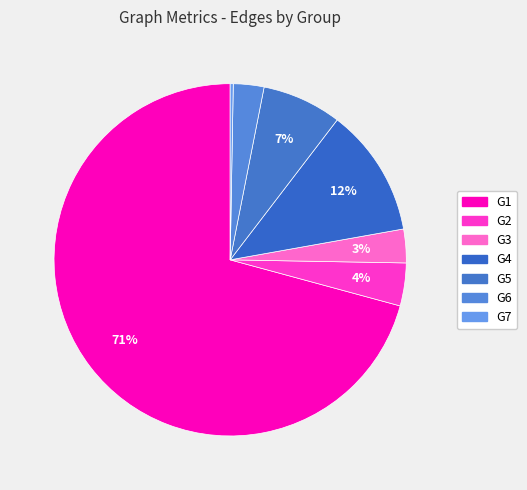

How many segments does this pie chart have?

7